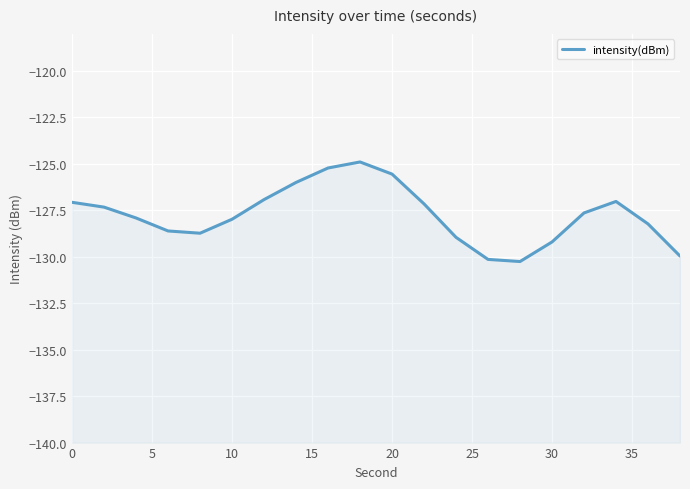

True or false: the data has more than 1 interior local peaks.

True